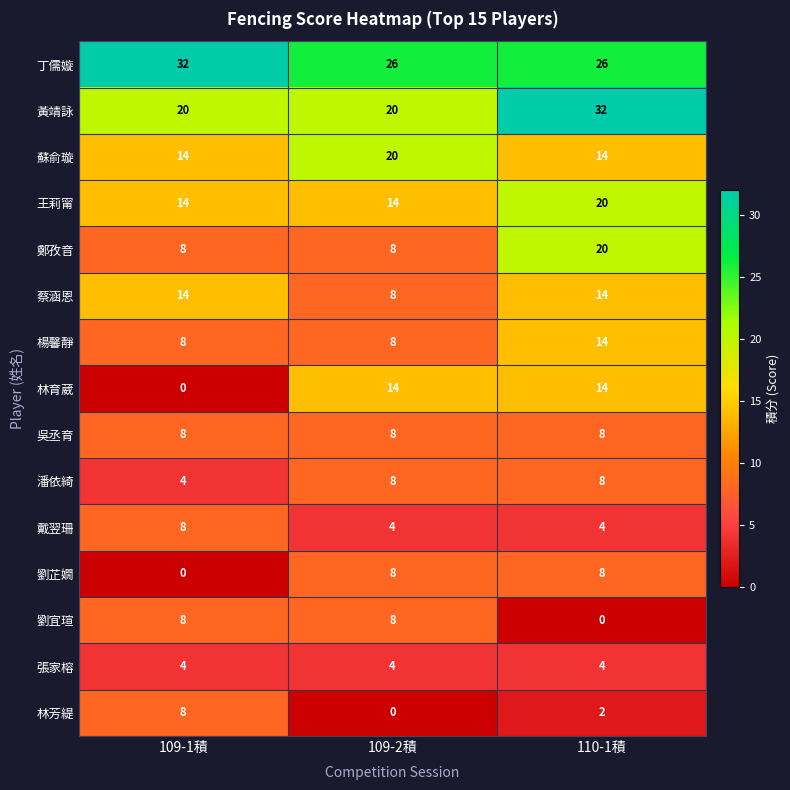

True or false: 劉宜瑄 has a value of 2 at 109-1積.

False